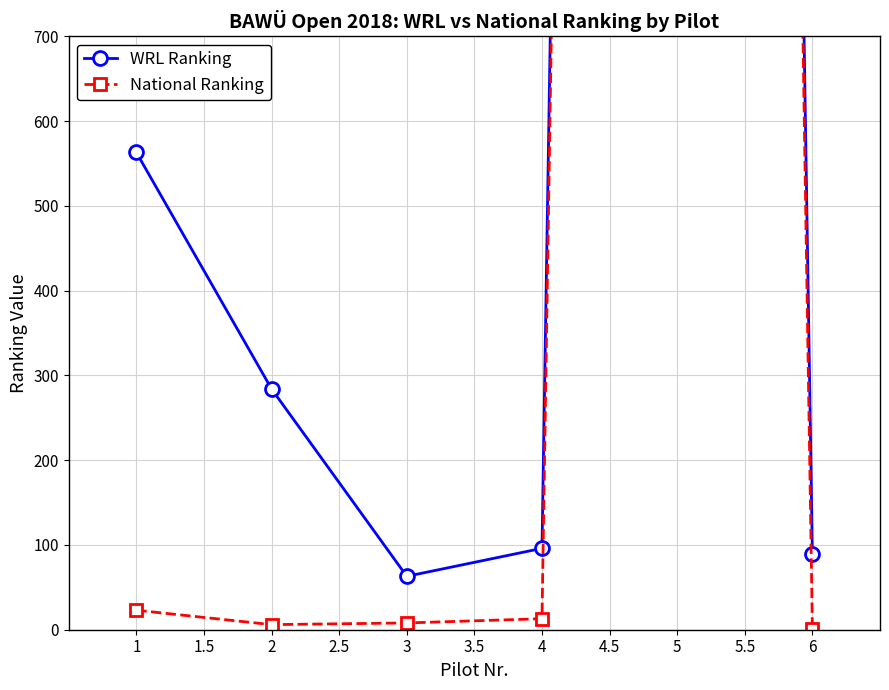

Count the number of data series in this chart.

2